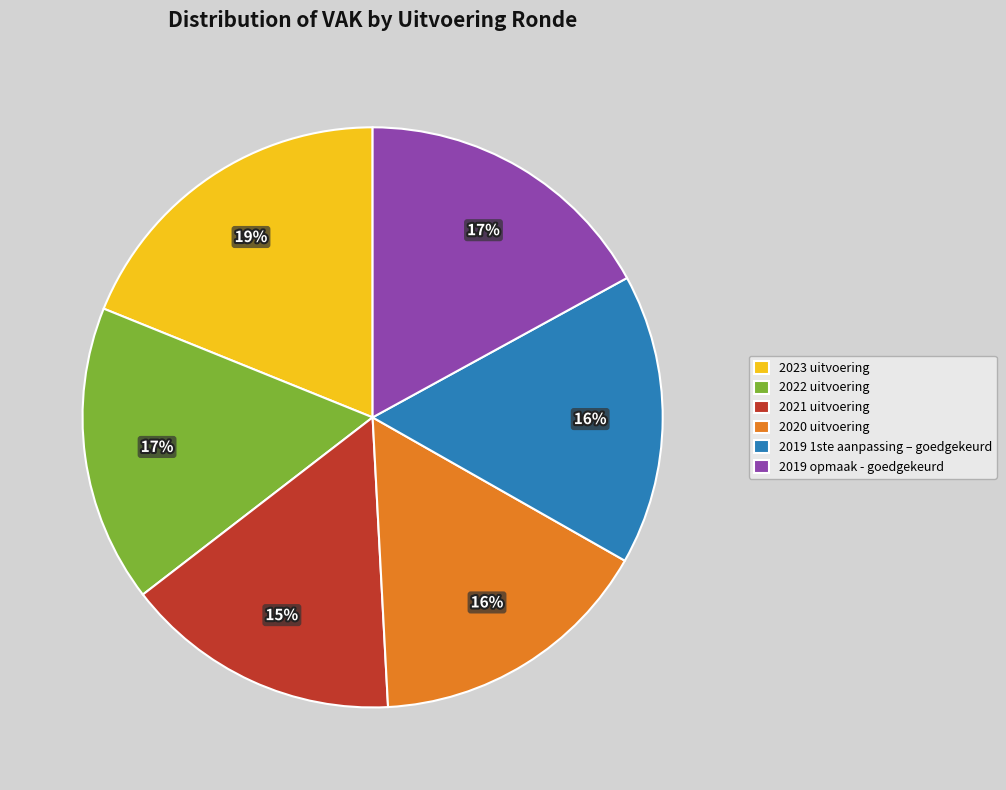

How many segments does this pie chart have?

6